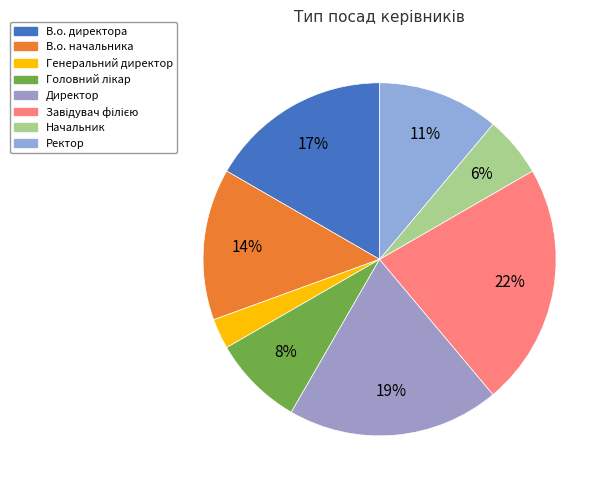

What is the largest slice in the pie chart?

Завідувач філією